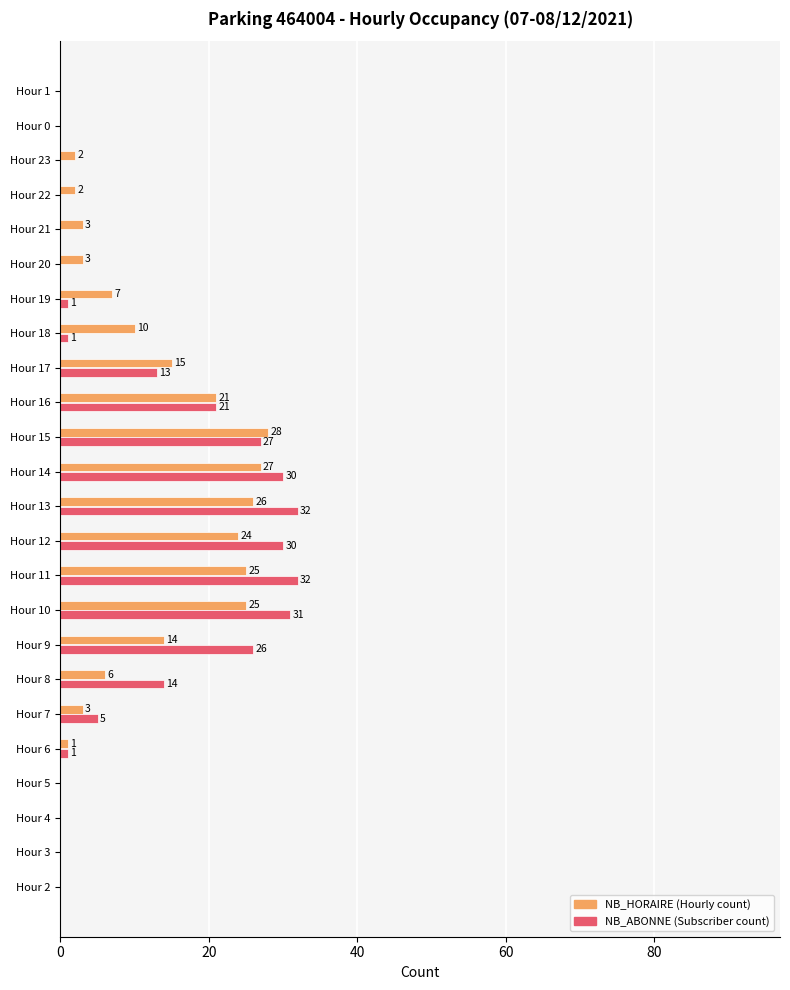

At which category is the sum across all series the highest?

Hour 13